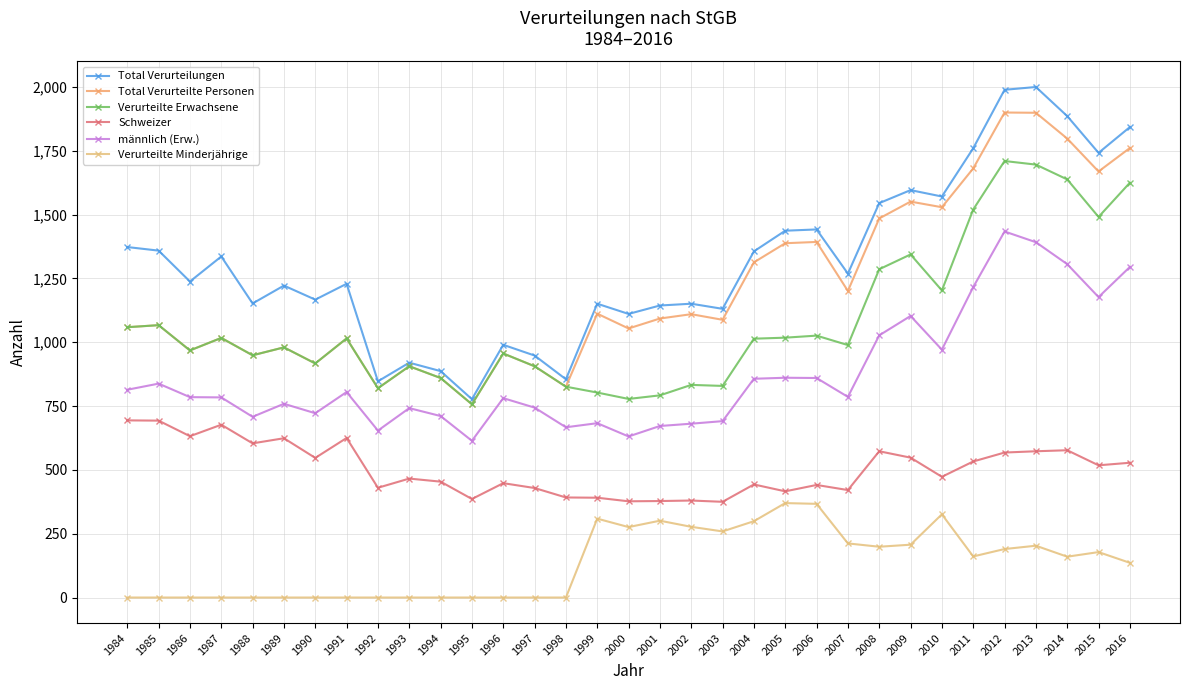

The Schweizer series shows 693 at 1985. True or false?

True